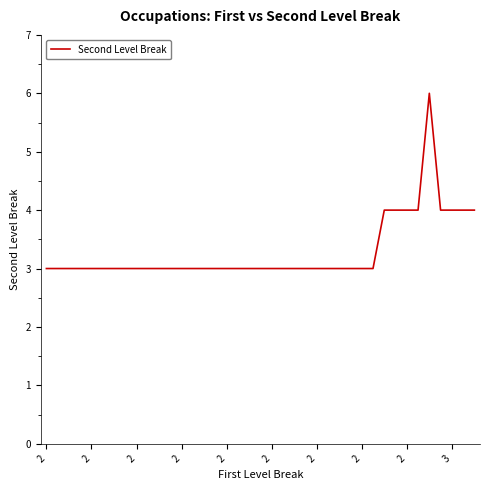

What is the maximum value shown in the chart?

6